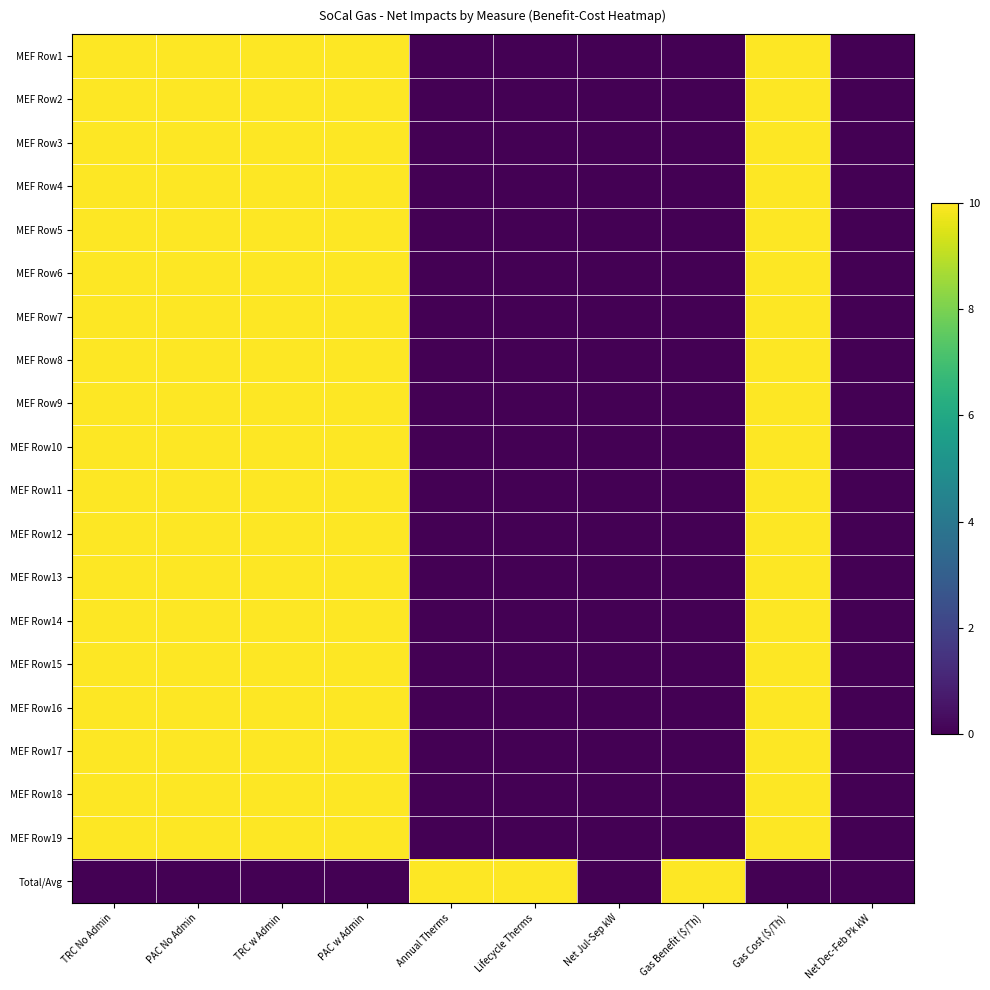

Count the number of data series in this chart.

20